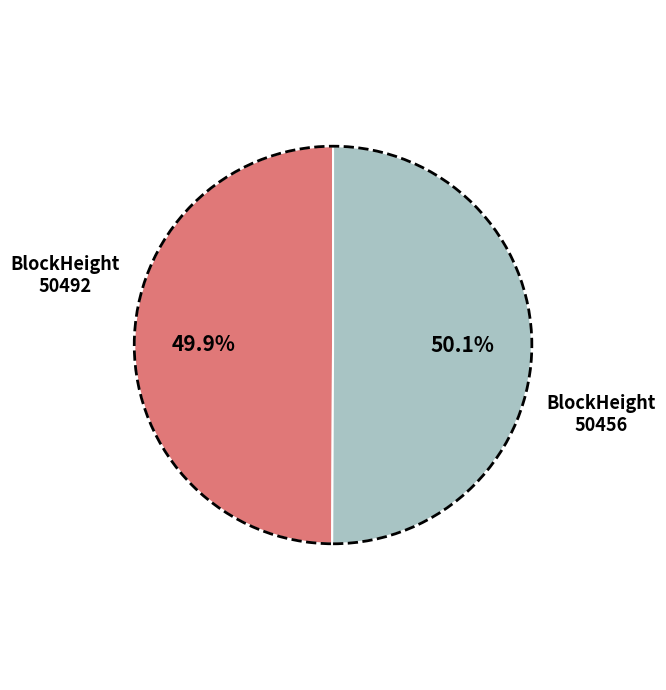

Is there any slice that represents more than half of the pie?

Yes